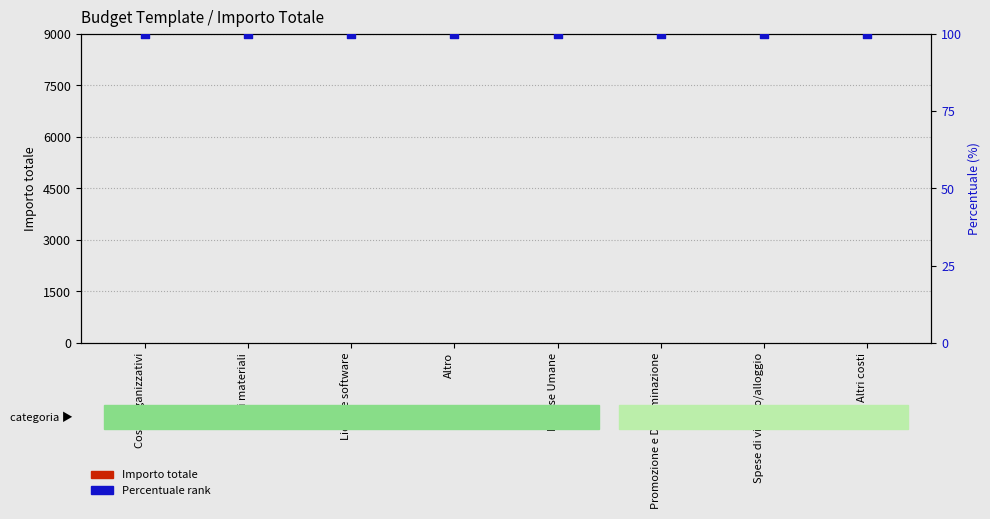

Which series reaches the minimum Y coordinate?

Importo totale